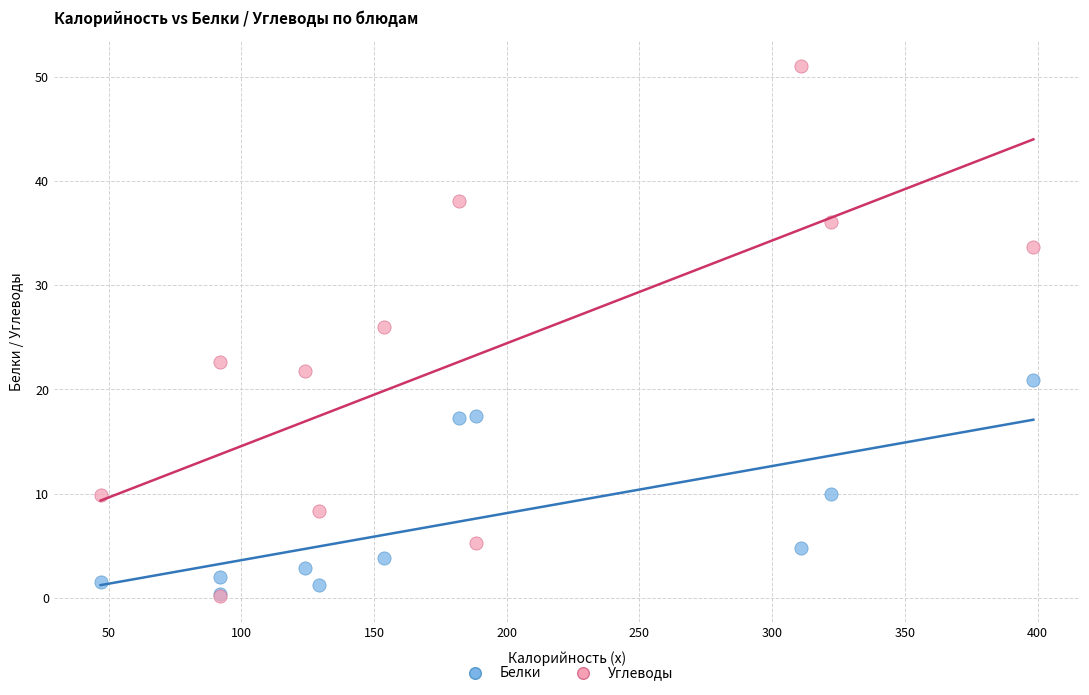

What are all the series names shown in the legend?

Белки, Углеводы